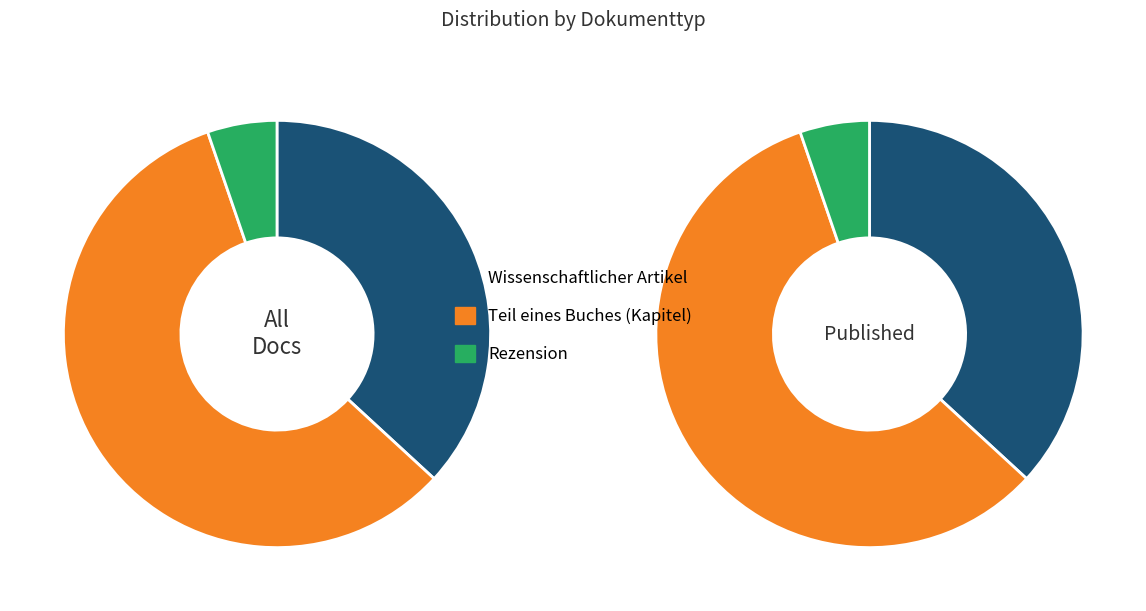

Which slice is the largest?

Teil eines Buches (Kapitel)